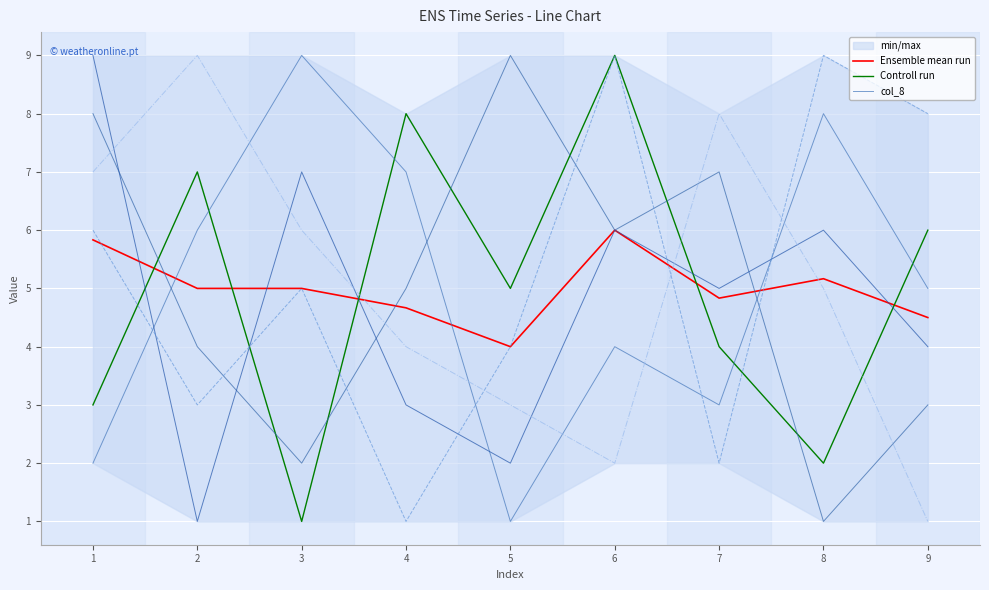

Does the chart display data point markers on the line(s)?

No